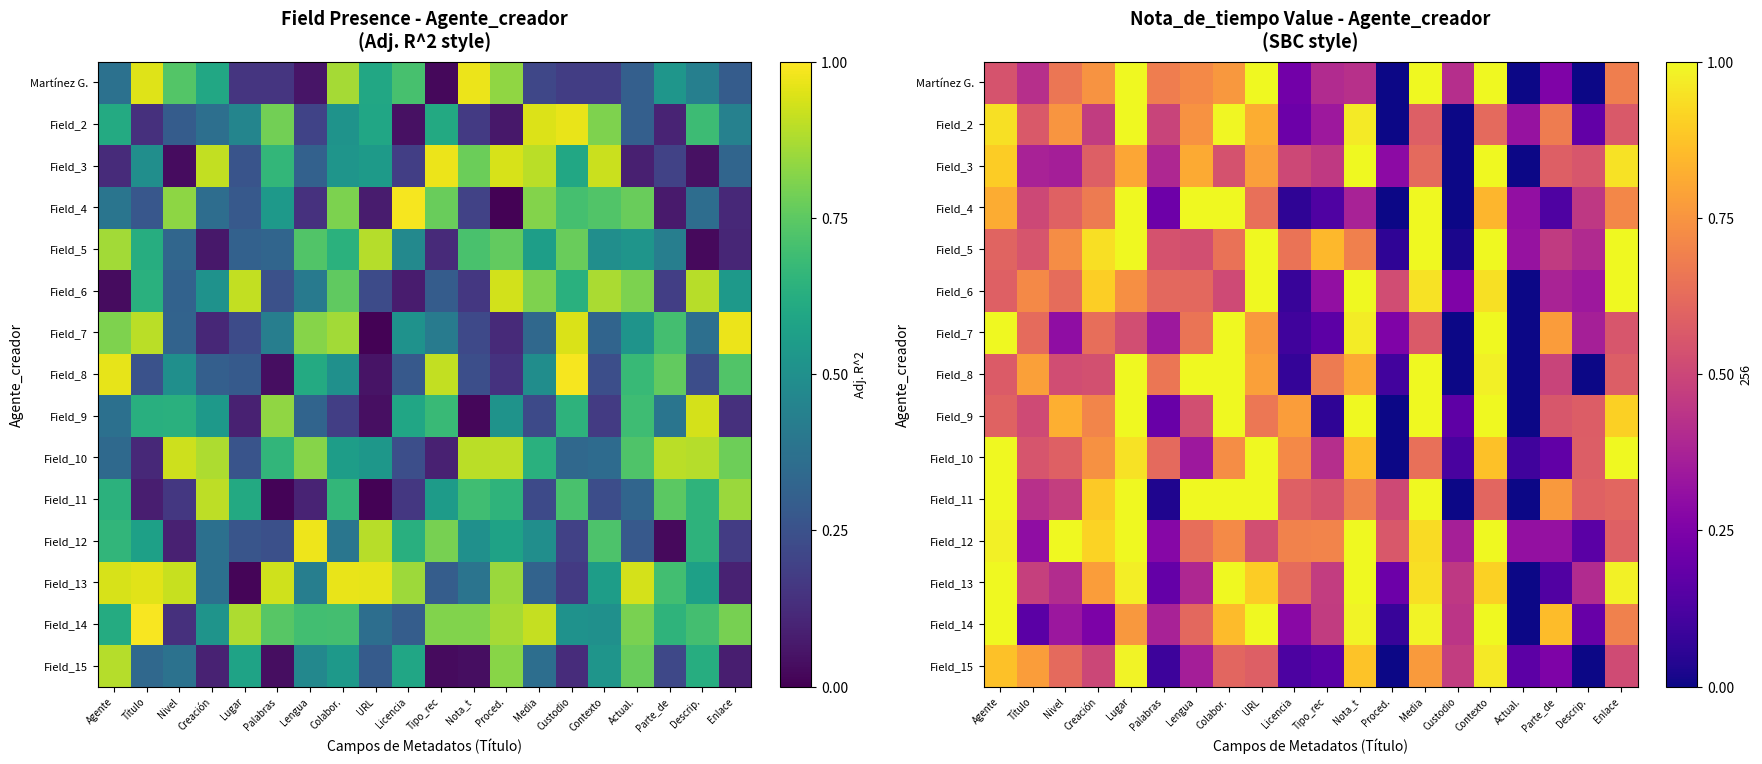

True or false: Field_8 has a value of 0.8 at URL.

True